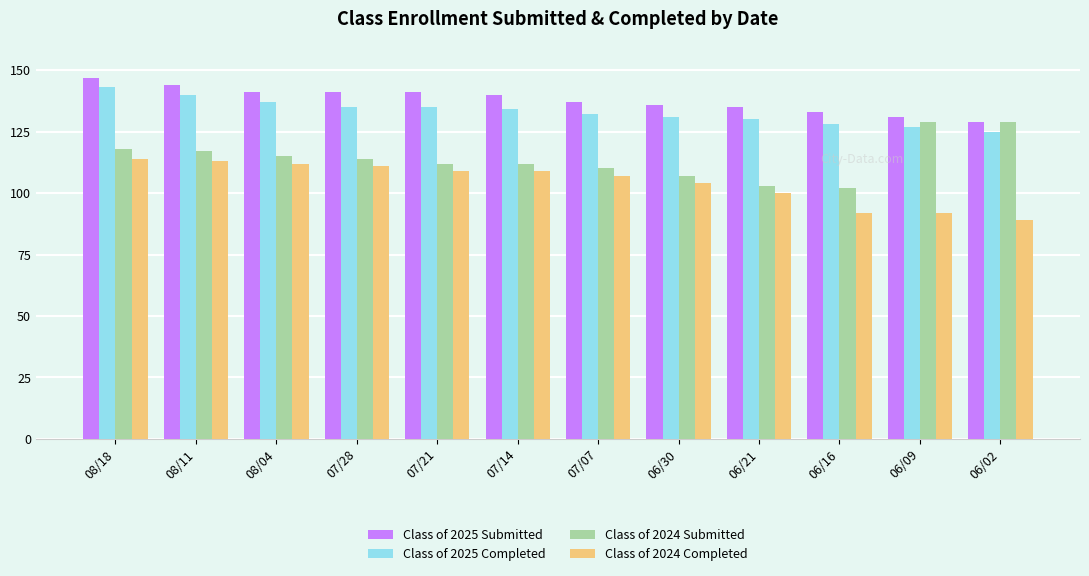

What is the difference between the second highest and minimum values in the Class of 2025 Submitted series?

15